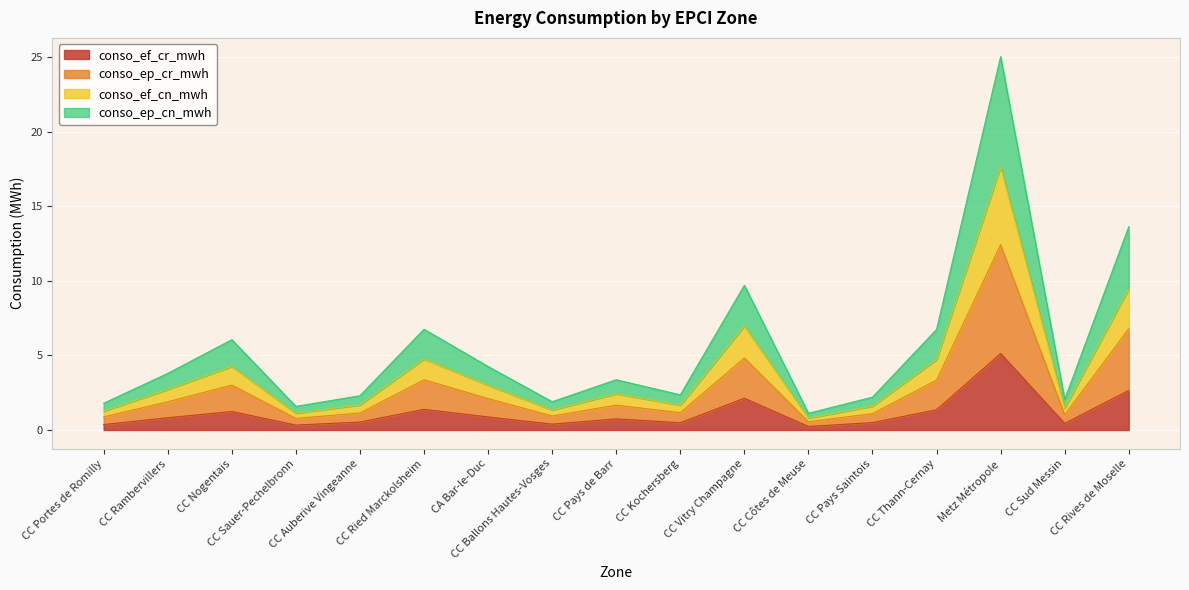

What is the smallest value displayed?

0.2